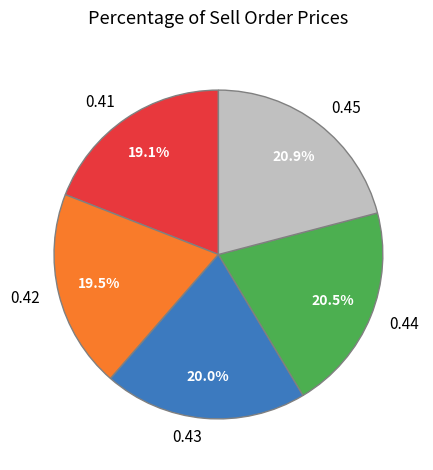

Count the number of slices in the pie.

5